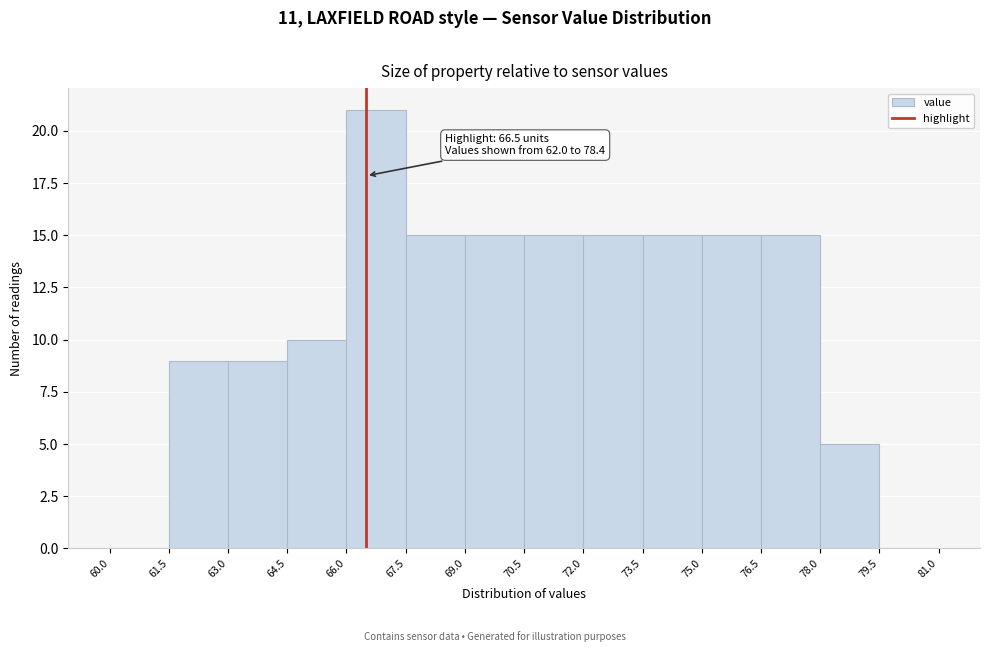

Which range on the x-axis has the tallest bar?

66.0 to 67.5